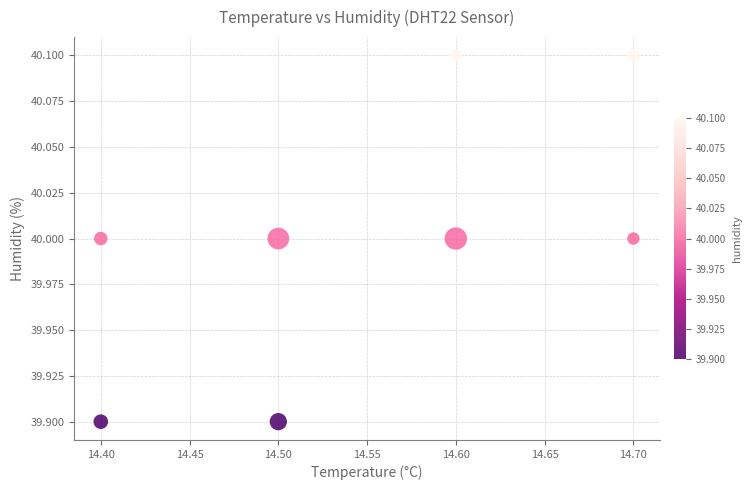

What is the average Y value?

40.0